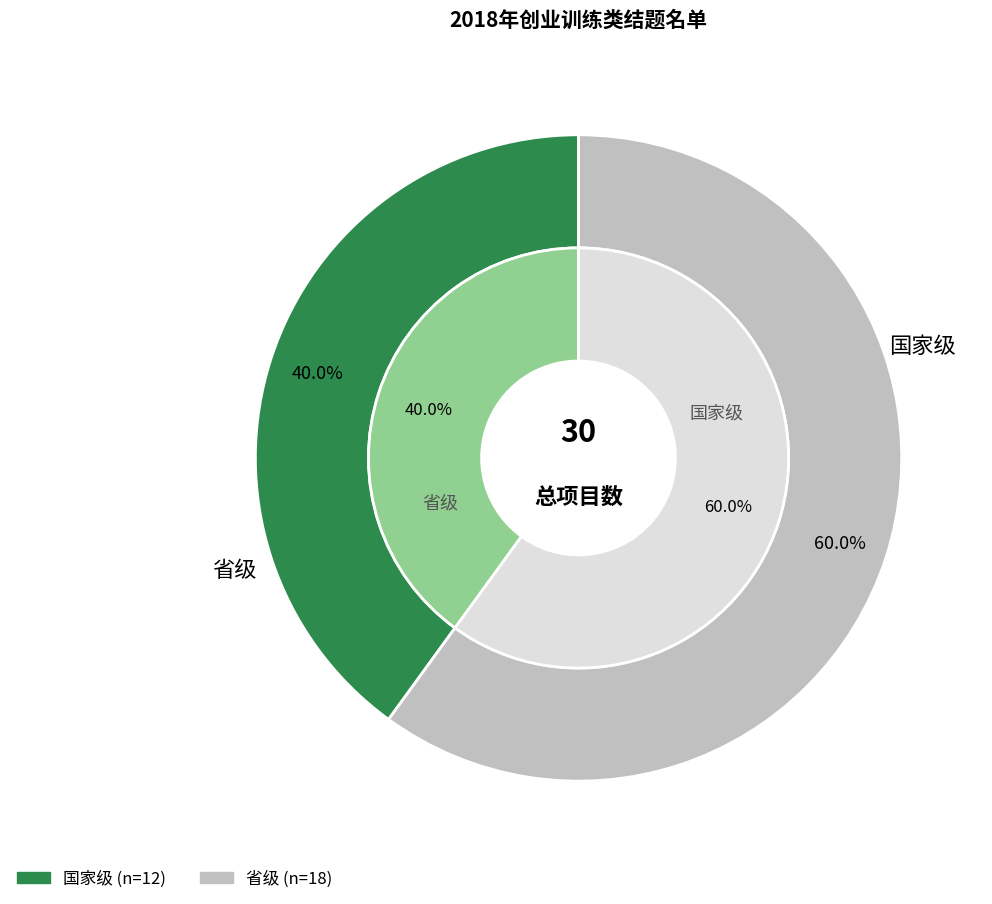

What is the change in value from 国家级 to 省级?

+6